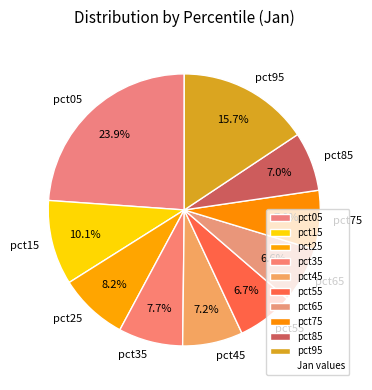

Between pct35 and pct15, which is larger?

pct15